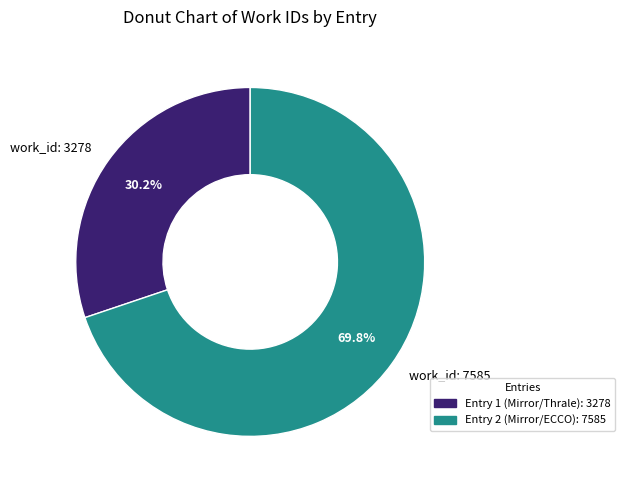

Rank the categories by value from lowest to highest.

work_id: 3278, work_id: 7585